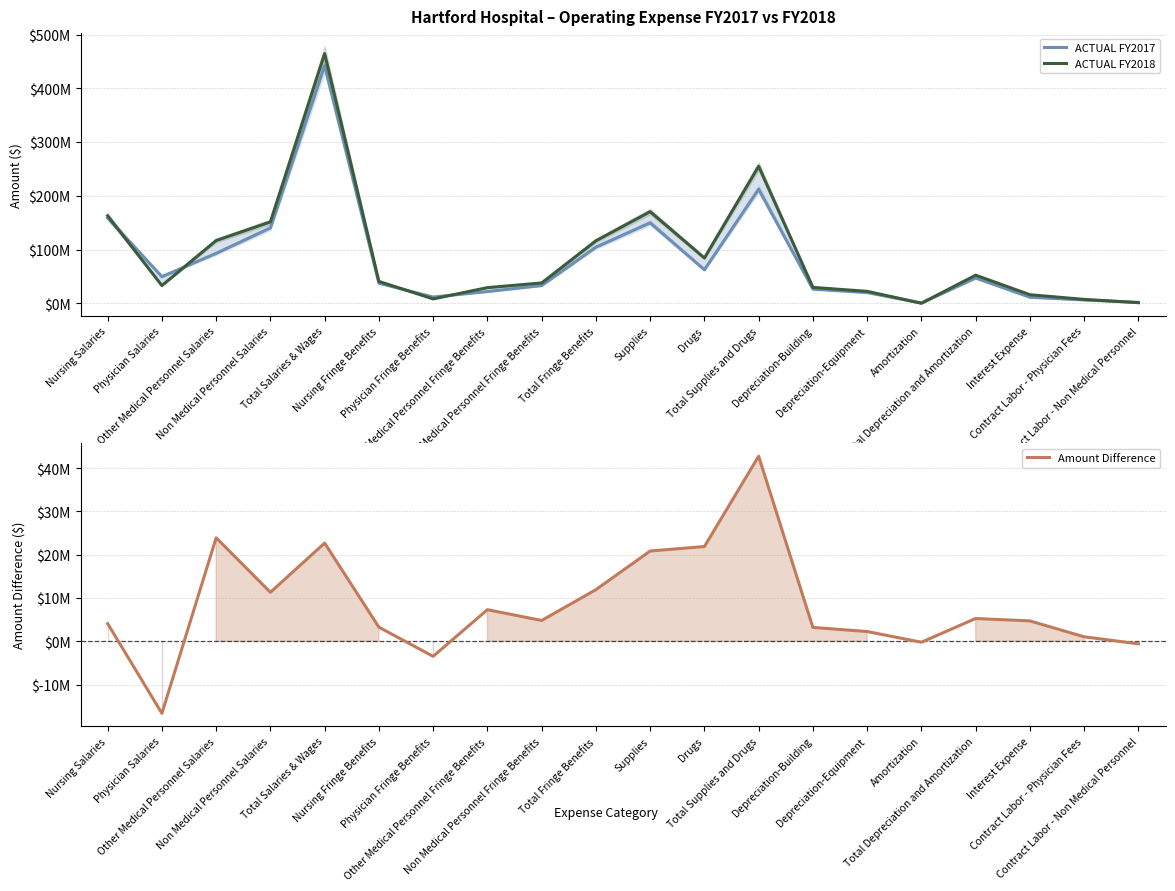

At which label does ACTUAL FY2018 first exceed 40840033?

Nursing Salaries